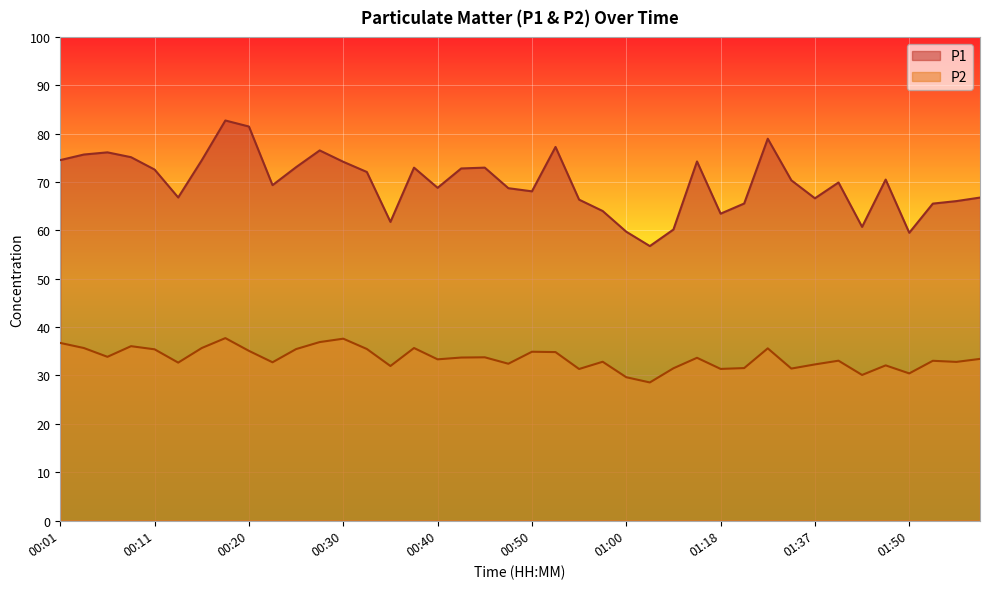

What is the difference between the maximum and minimum values in the P2 series?

9.2